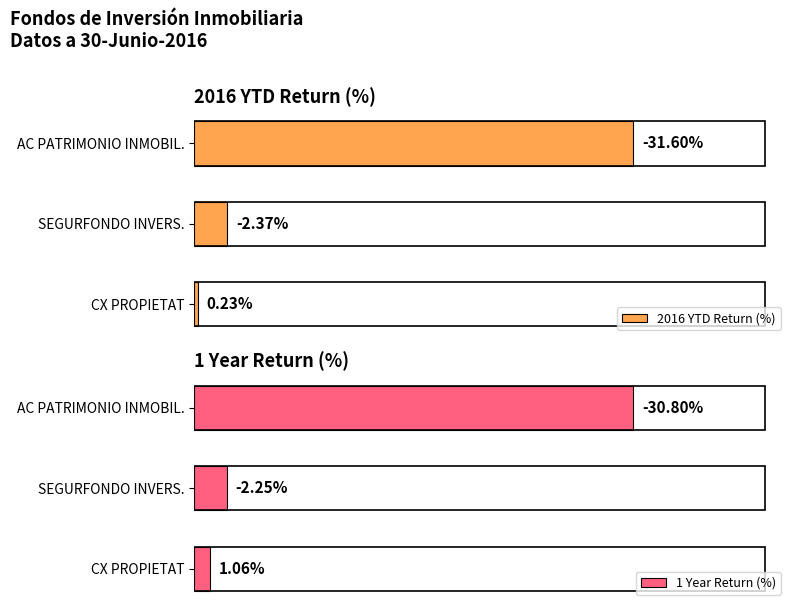

List the labels in order of 2016 YTD Return (%) value, largest first.

AC PATRIMONIO INMOBIL., SEGURFONDO INVERS., CX PROPIETAT